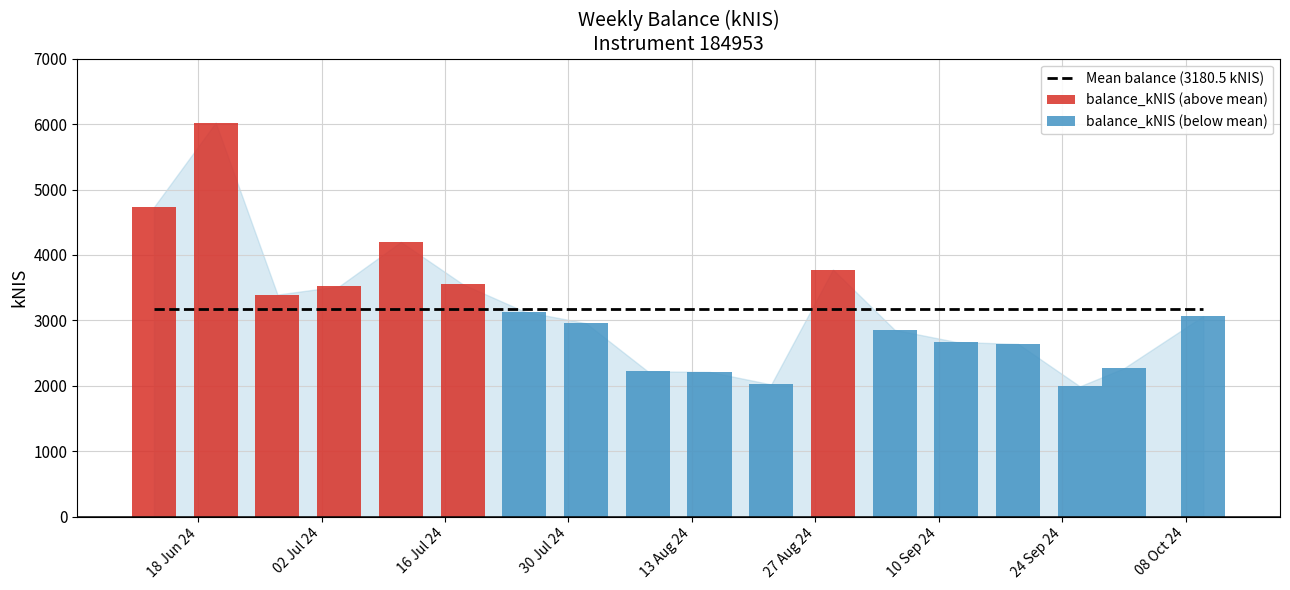

What is the average value?

3180.5